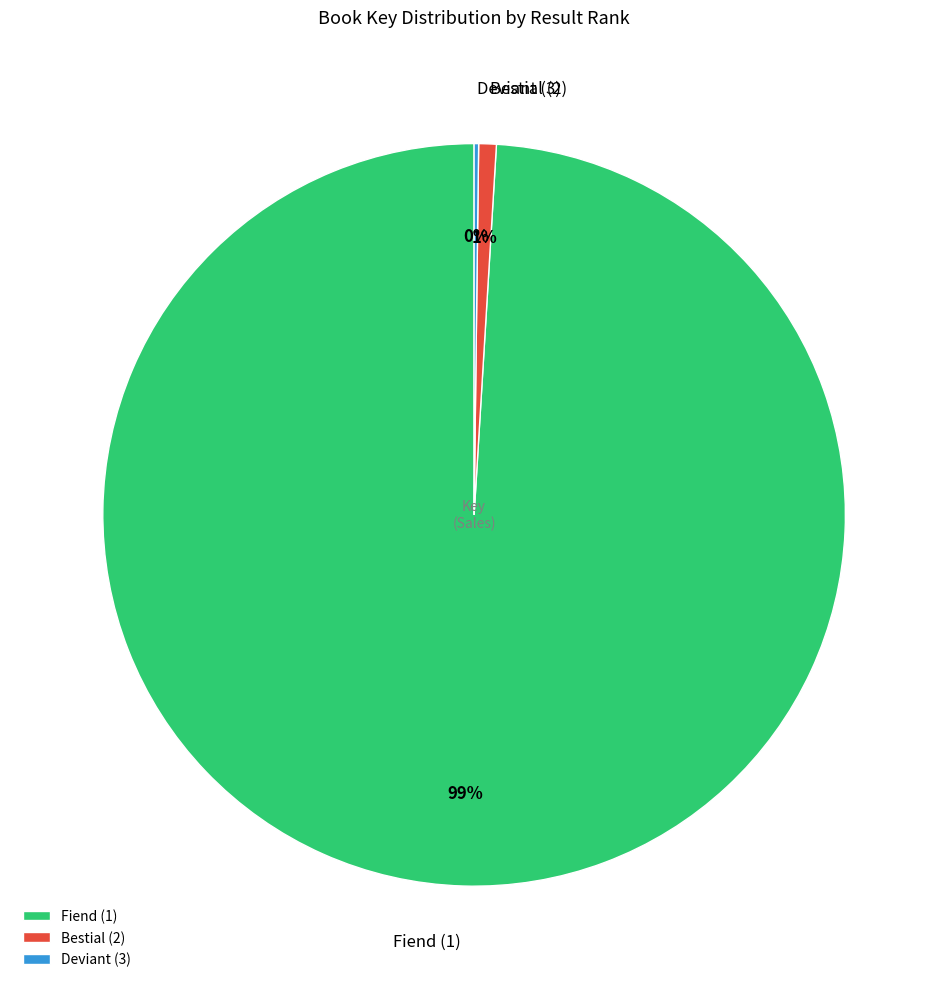

Is it true that Bestial (2) is 1% of the pie?

True